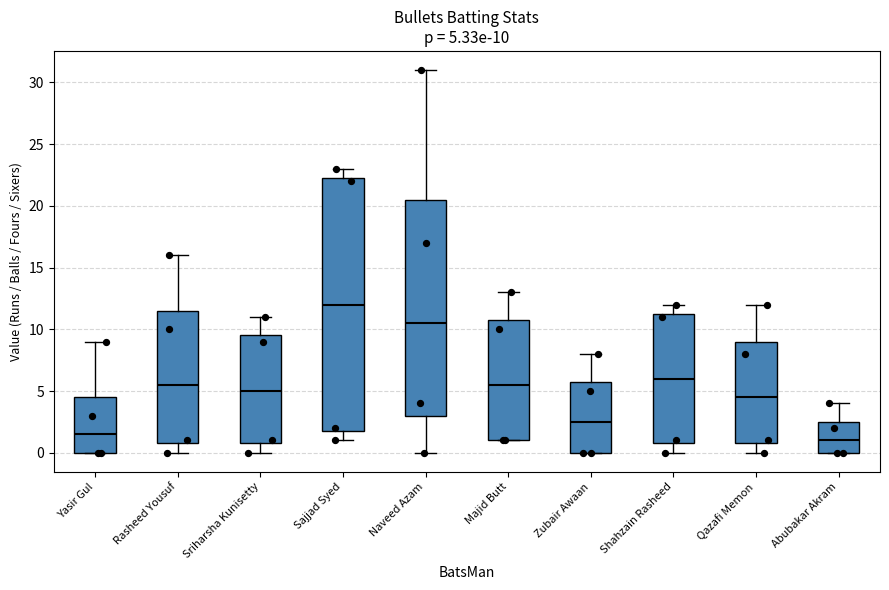

Comparing the boxes themselves (not the whiskers), which one is the tallest?

Sajjad Syed